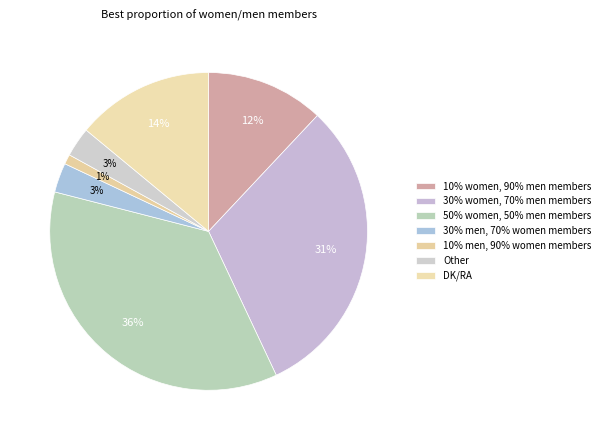

Count the number of slices in the pie.

7